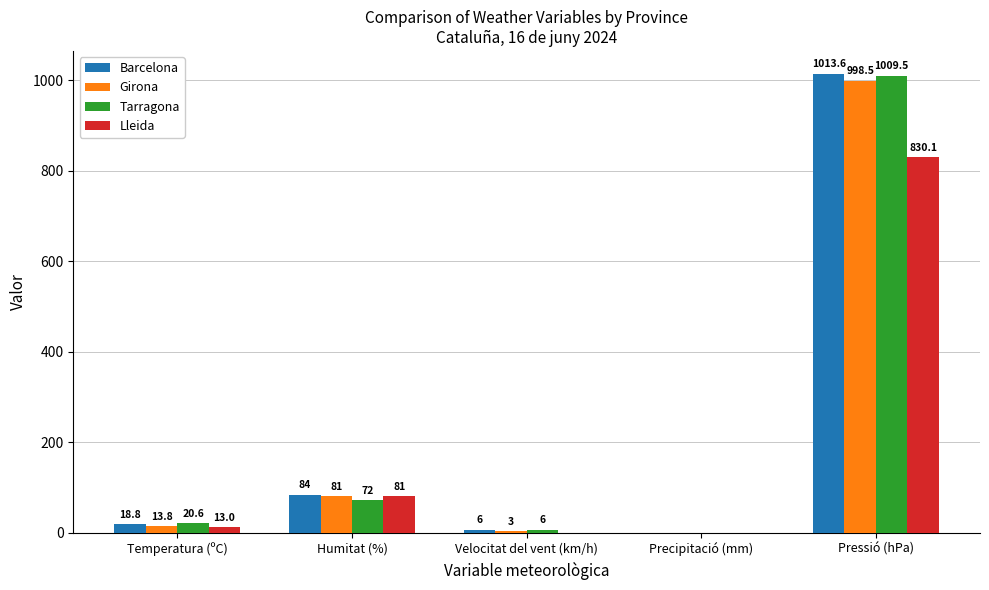

What is the maximum value for Tarragona?

1009.5